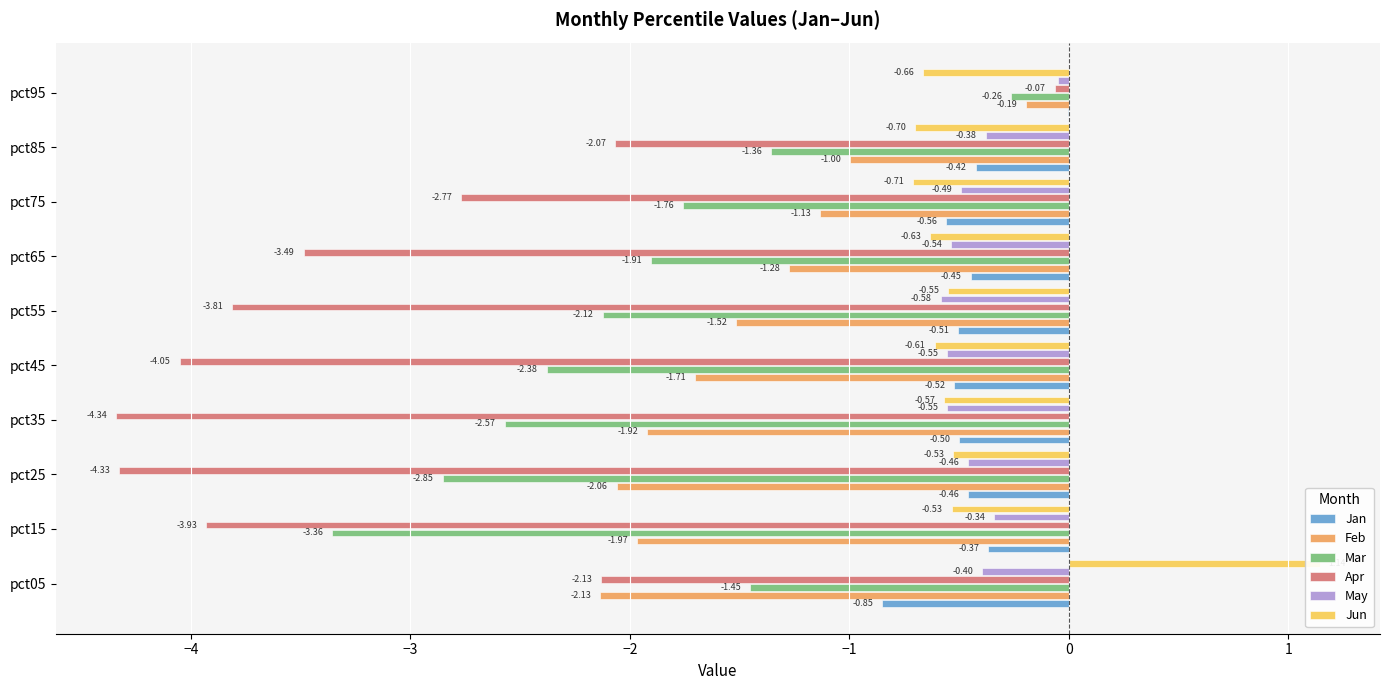

At pct05, list the series in order from largest to smallest.

Jun, May, Jan, Mar, Apr, Feb